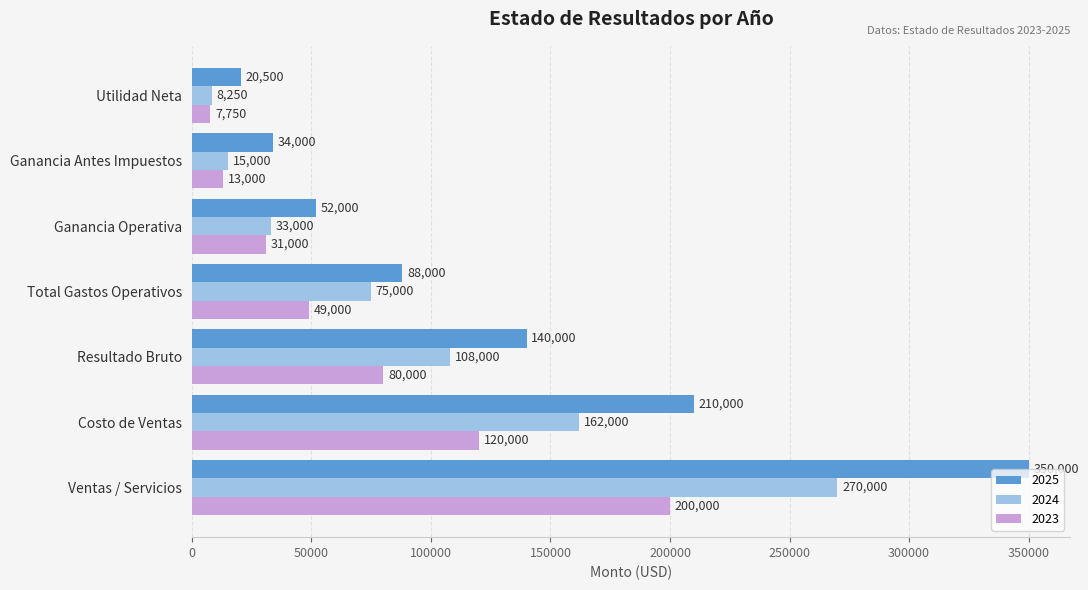

Which series has the largest total across all categories?

2025